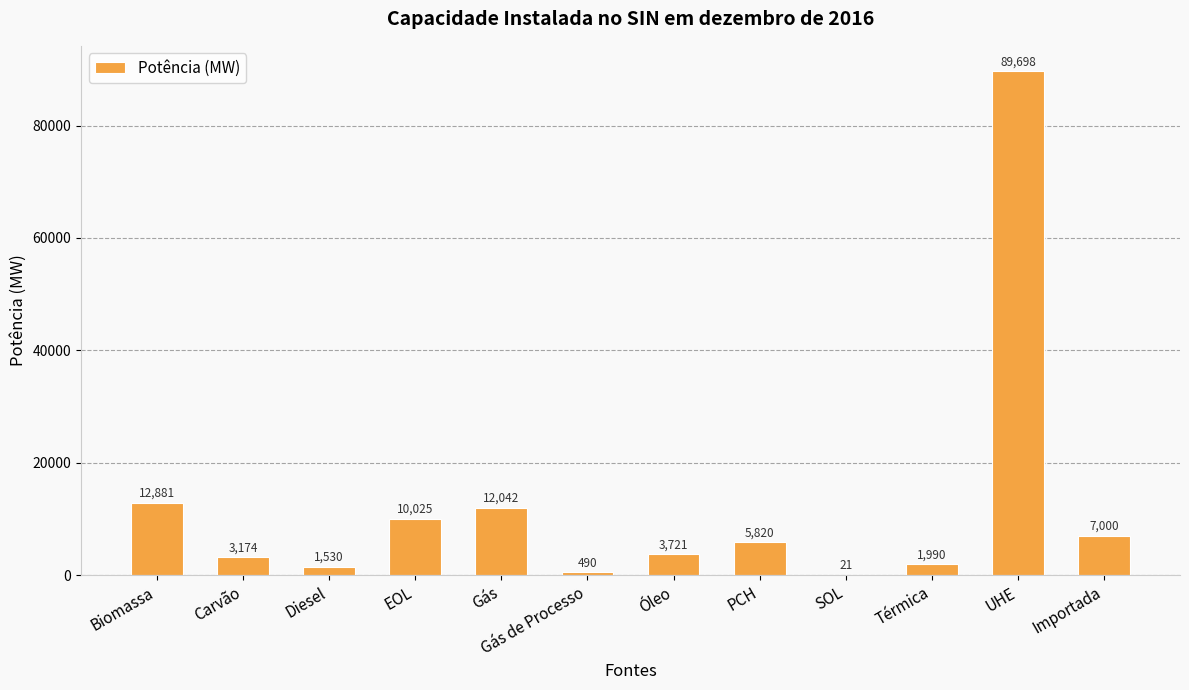

What is the sum of all values?

148392